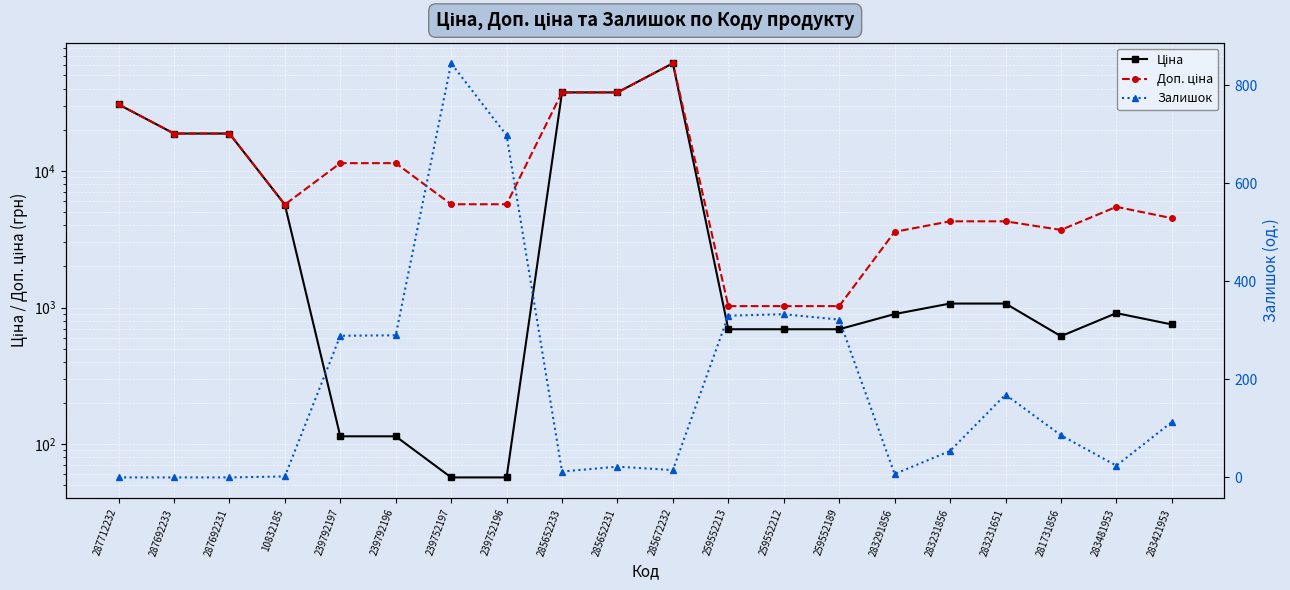

At which category is the sum across all series the highest?

285672232